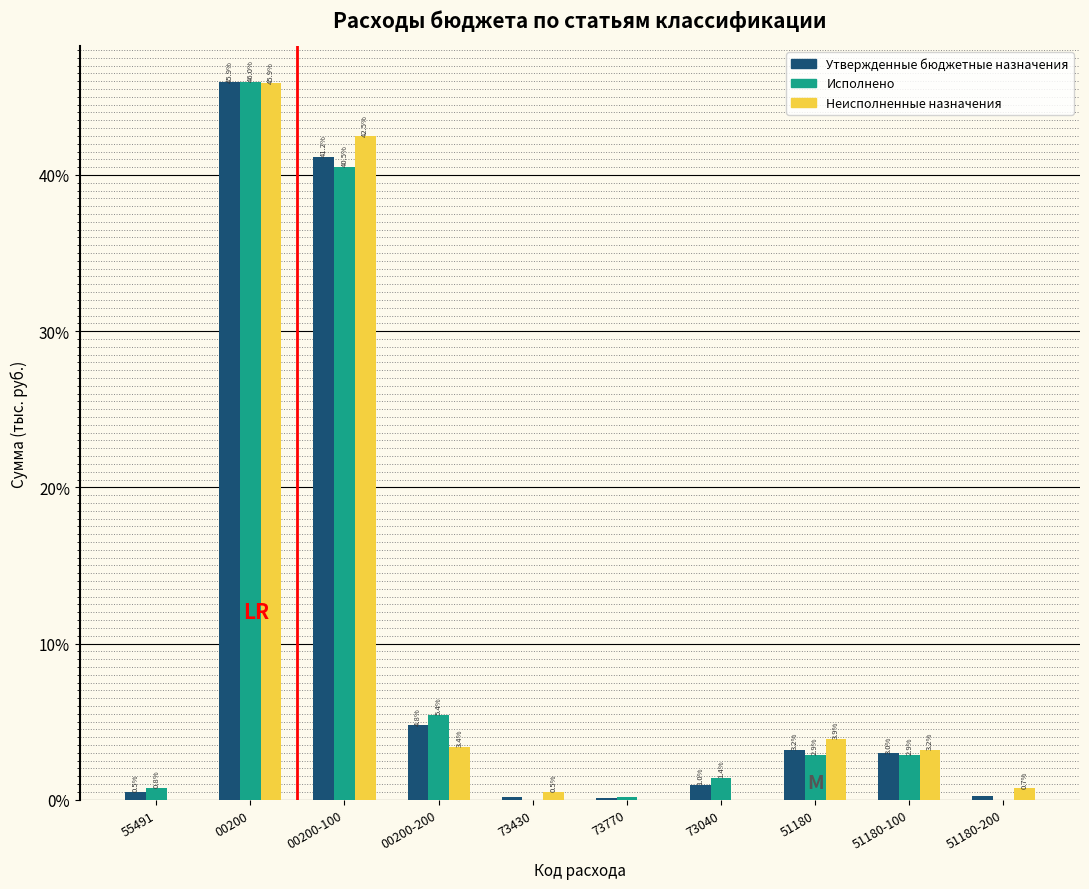

What is the maximum value shown in the chart?

46.0